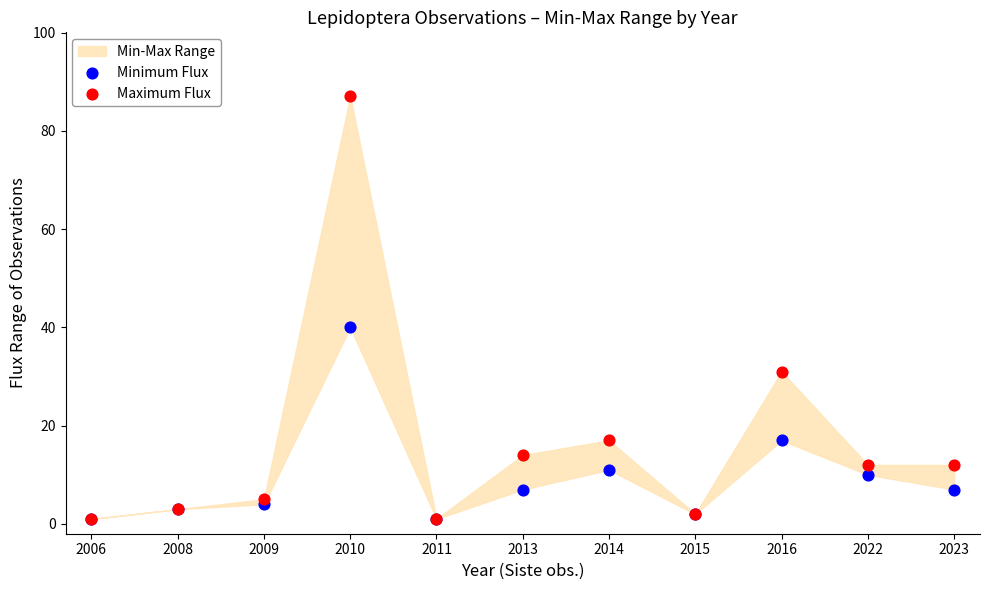

In the Maximum Flux series, what Y value is closest to 44?

31